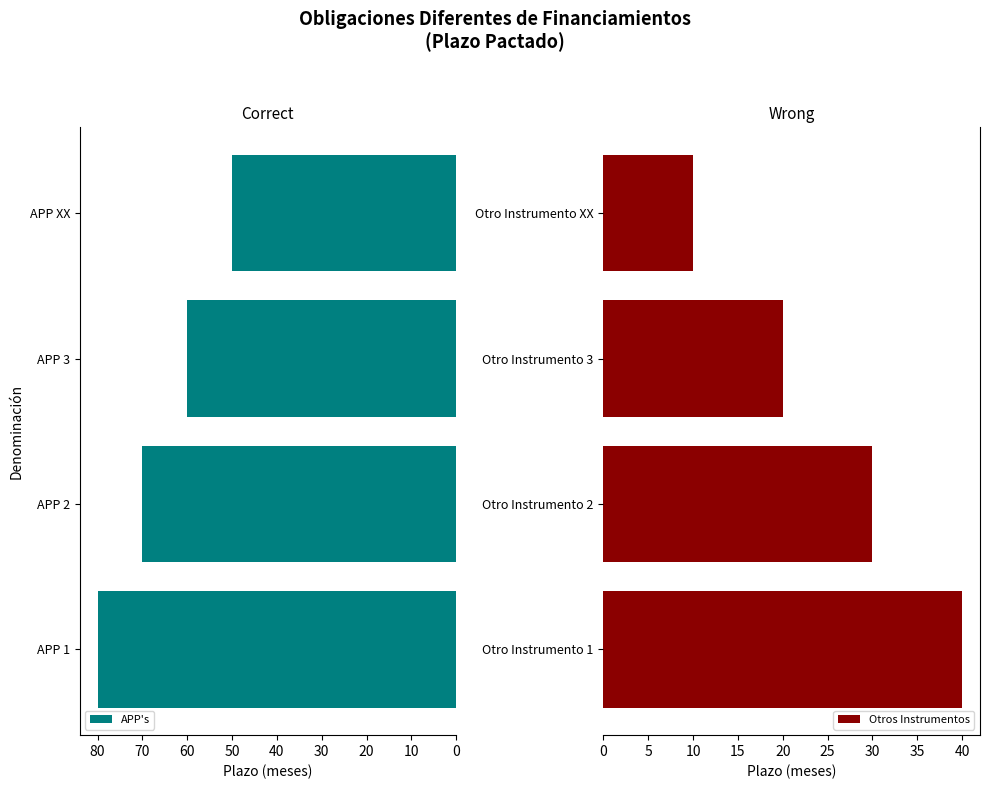

Is it true that Otros Instrumentos equals 17 at 30?

False